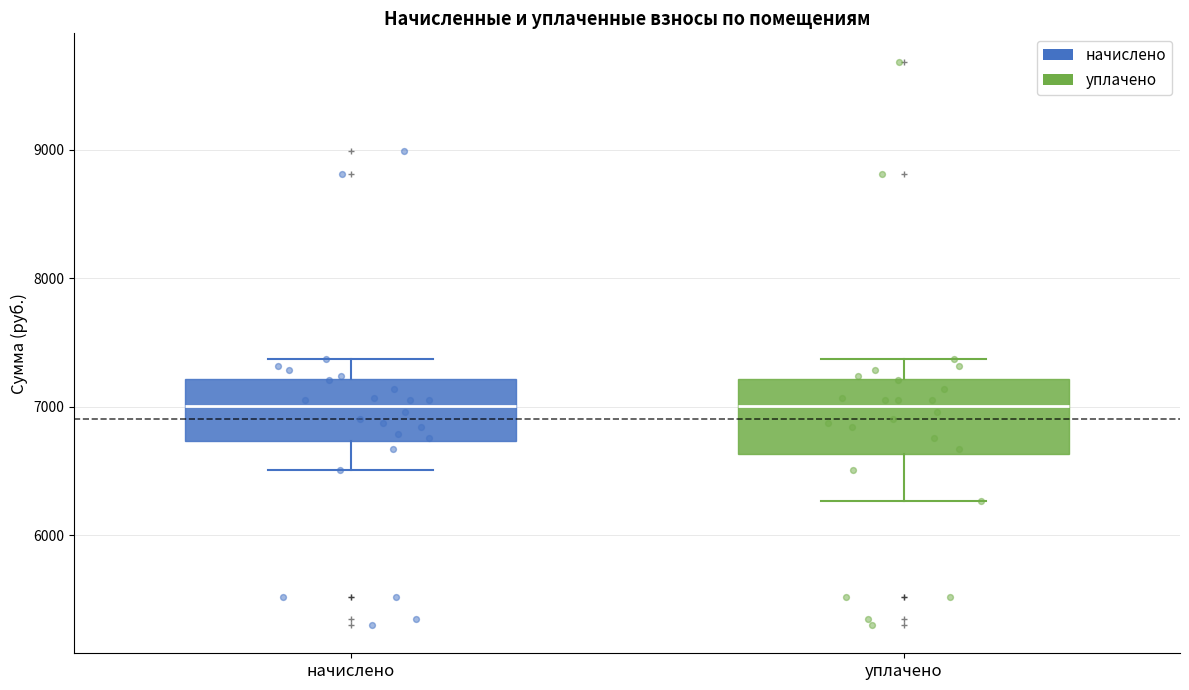

Reading left to right, transcribe this box plot: for each box, give where its median line is, the range the box spans, and where its two whiskers end, as read against the y-axis. The values are not printed on the chart, so give them approximately, as read against the axis.

начислено: median 7000, box 6700 to 7200, whiskers 6500 to 7400
уплачено: median 7000, box 6600 to 7200, whiskers 6300 to 7400